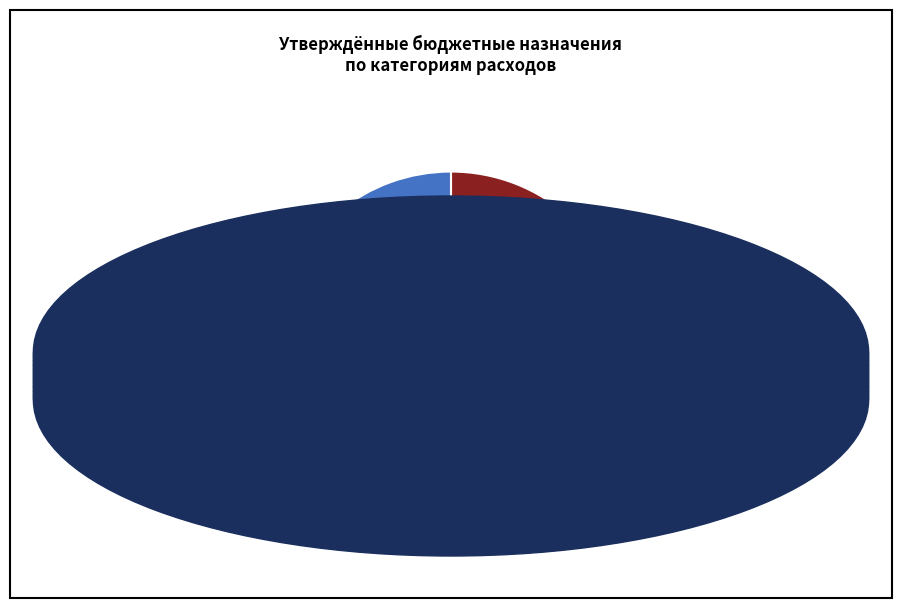

Which slice is the smallest?

ОБЩЕГОСУДАРСТВЕННЫЕ ВОПРОСЫ